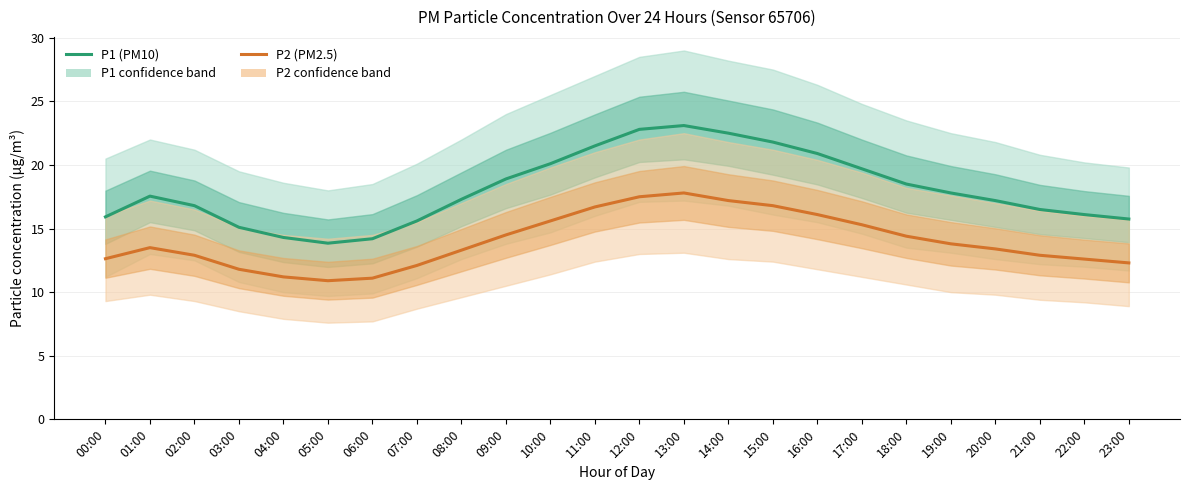

True or false: P1 (PM10) and P2 (PM2.5) intersect in this chart.

False